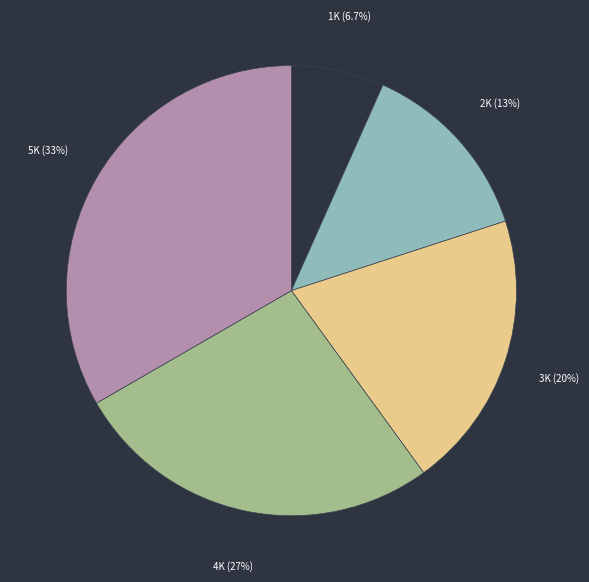

How many slices are in this pie chart?

5